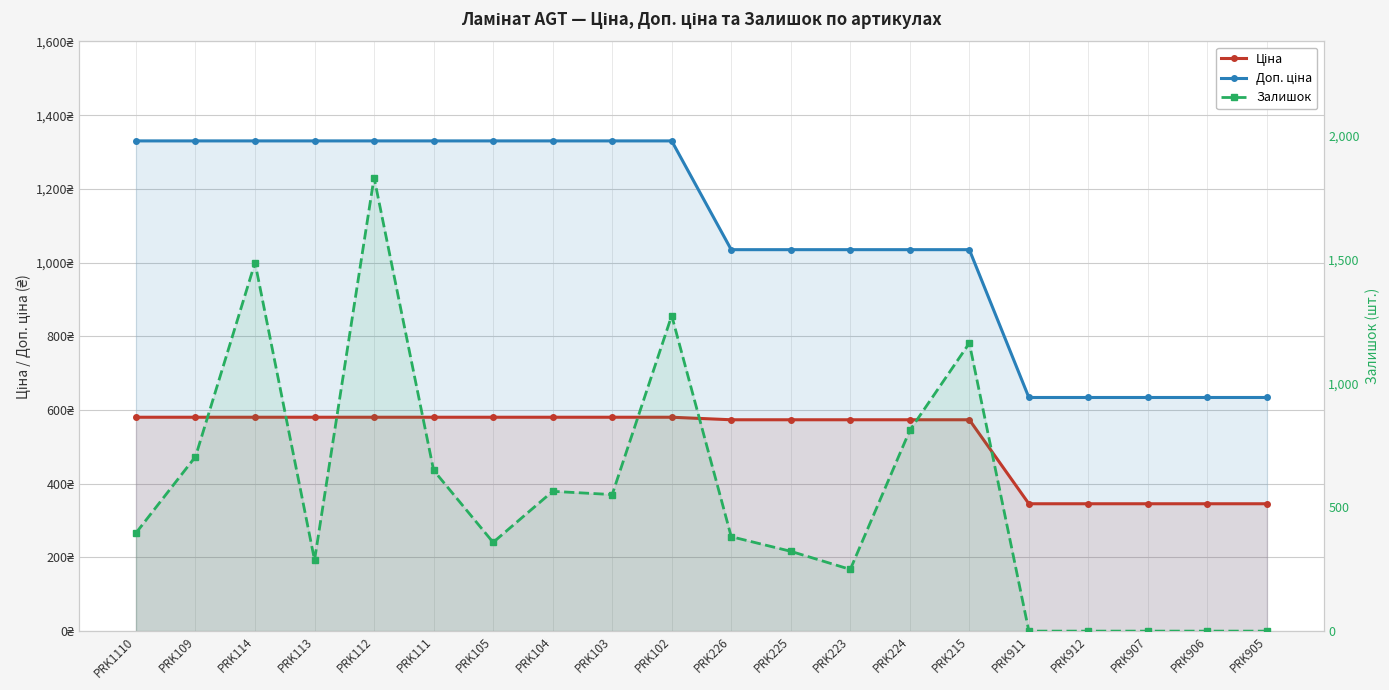

What value does the Ціна series have at PRK226?

573.5